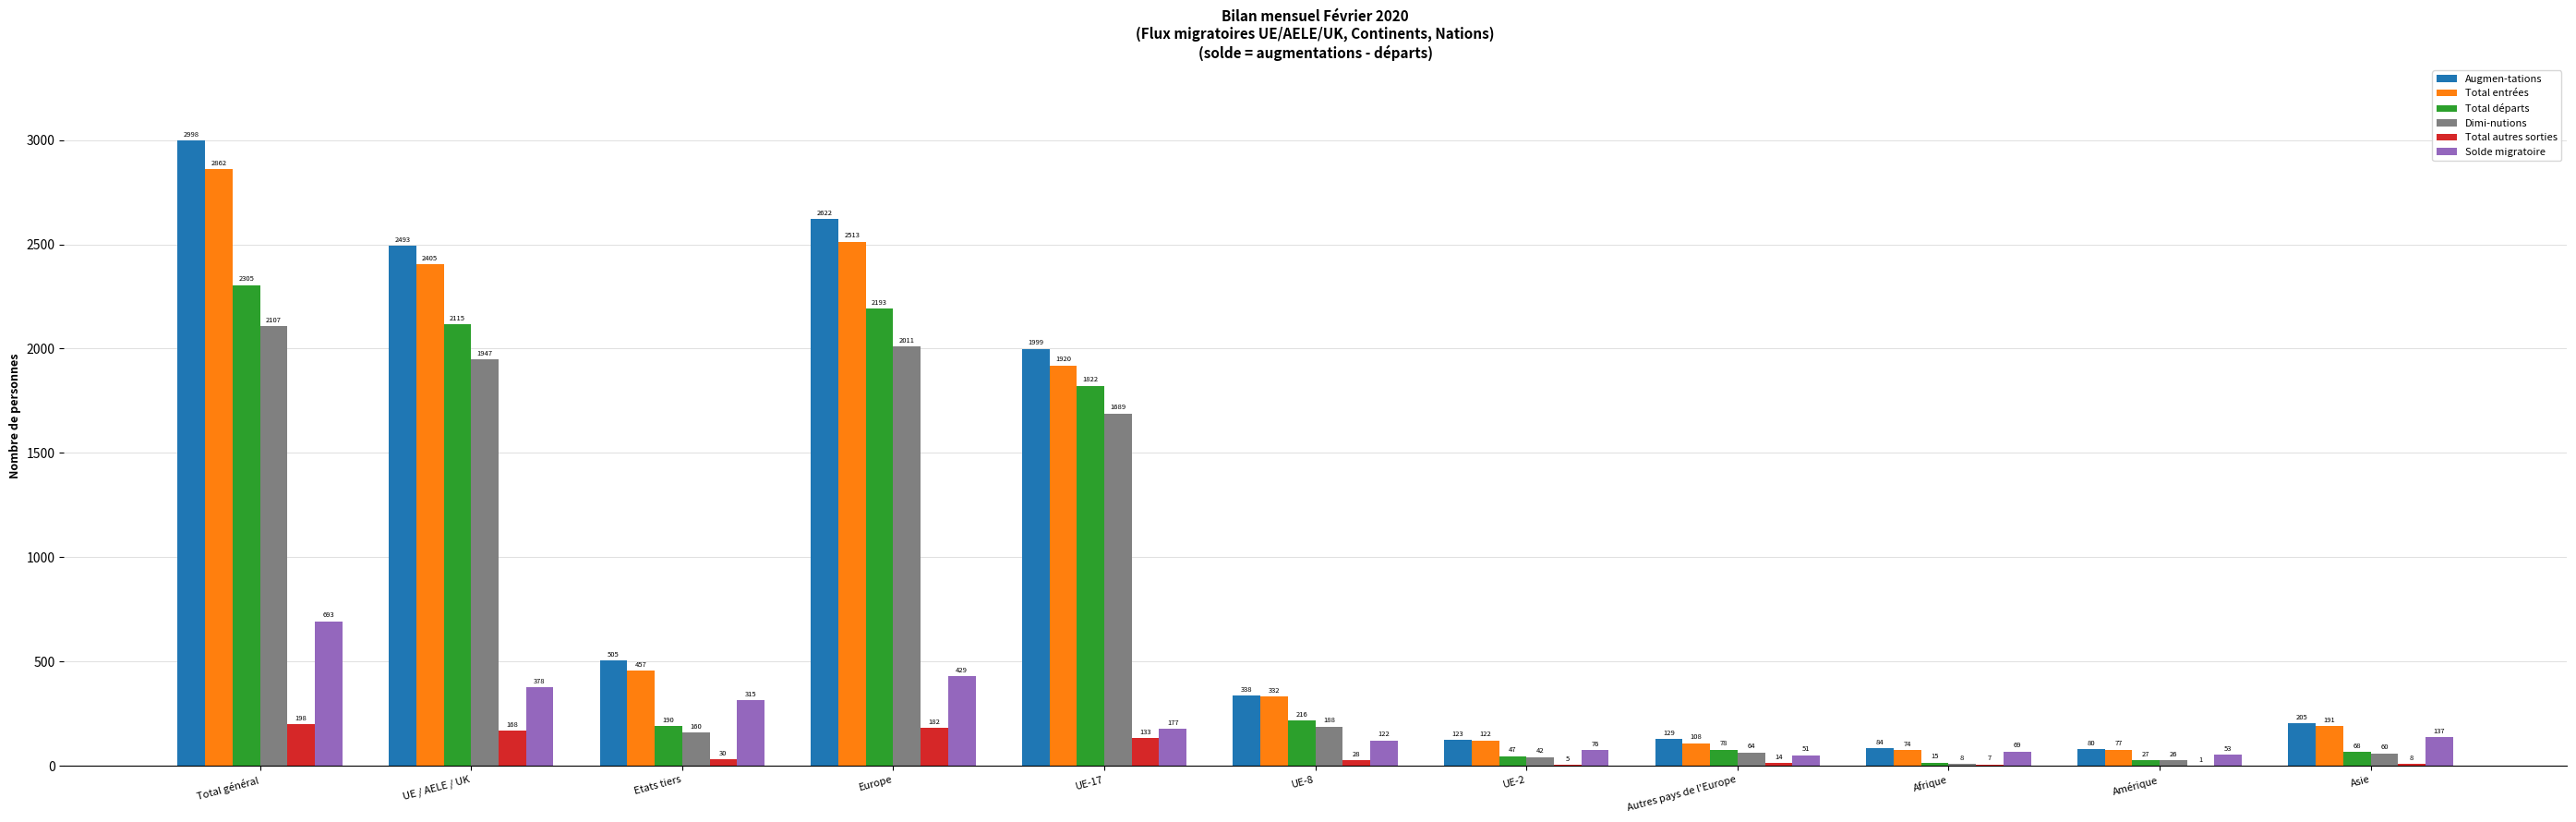

Which series changed the most between Europe and Amérique?

Augmen-tations